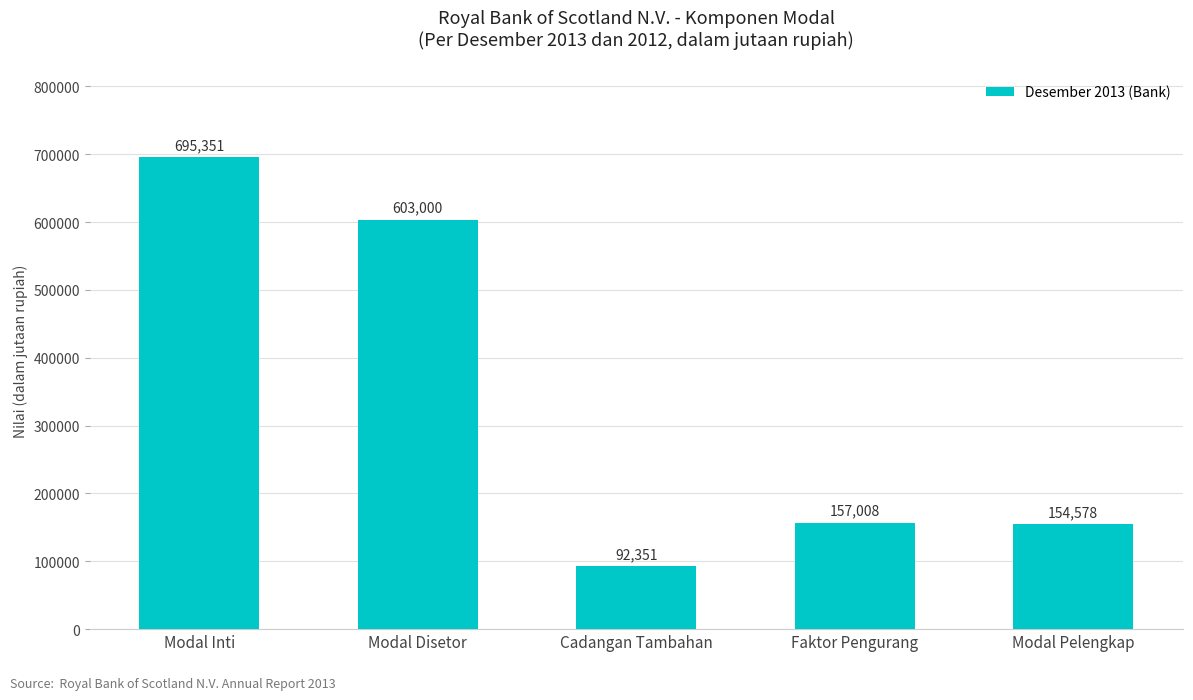

What is the greatest value displayed?

695351